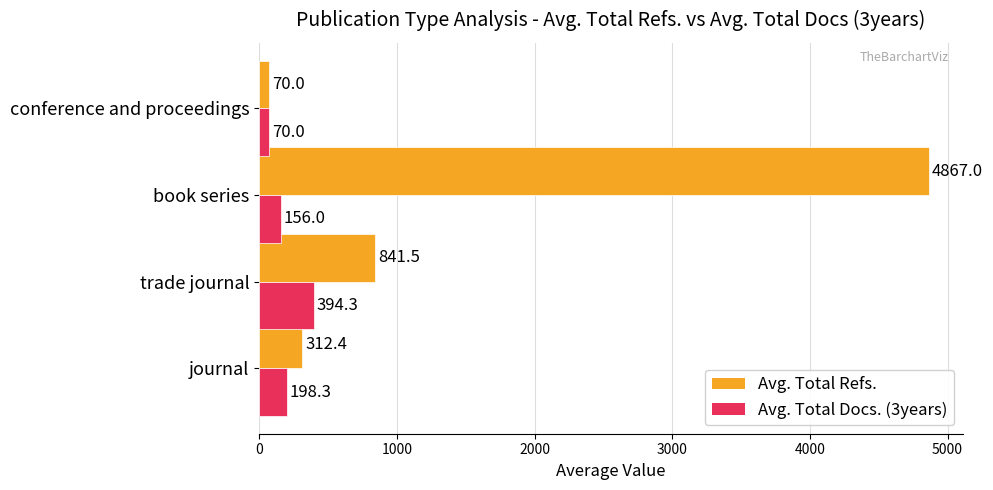

What are all the series names shown in the legend?

Avg. Total Refs., Avg. Total Docs. (3years)